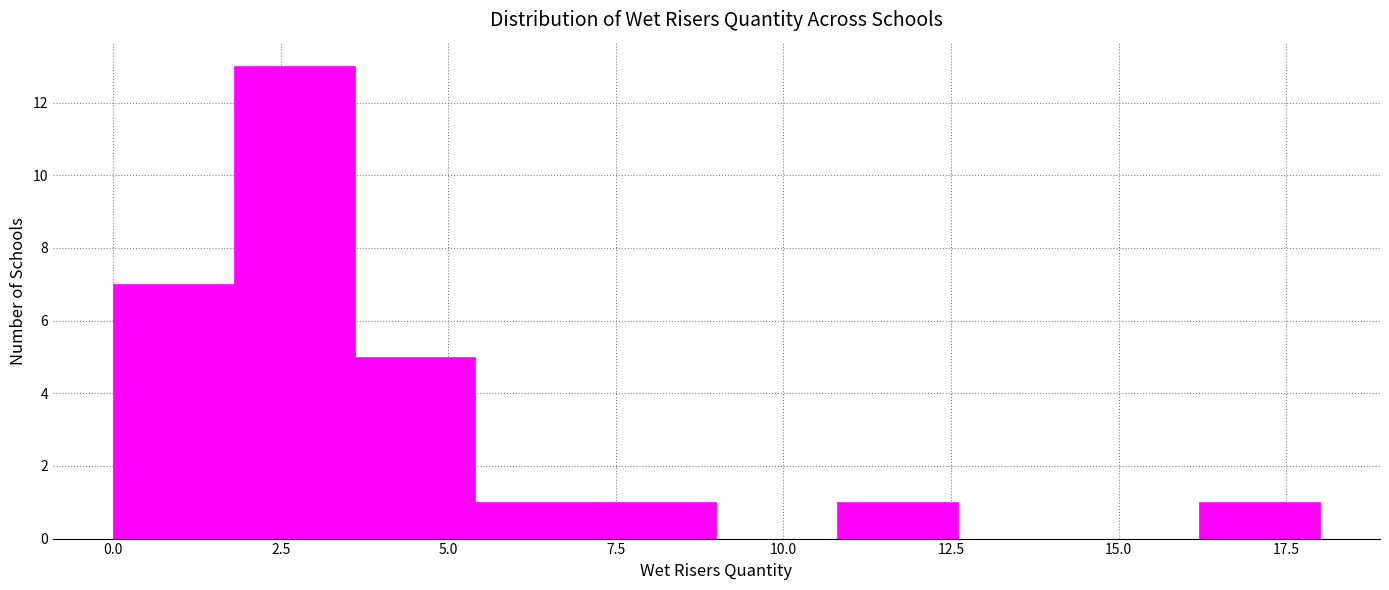

Around what value on the x-axis is the tallest bar? Give the approximate position of its centre, as read against the axis.

2.5